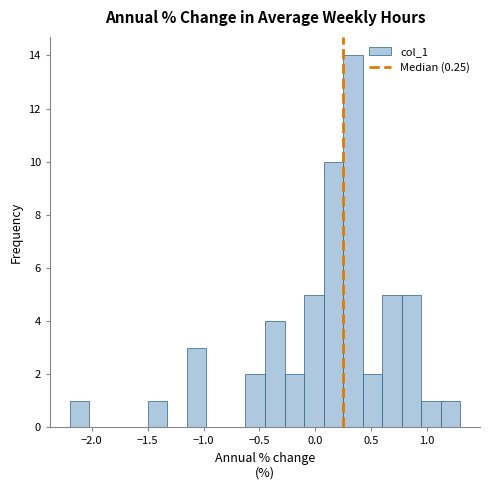

Around what value on the x-axis is the tallest bar? Give the approximate position of its centre, as read against the axis.

0.35